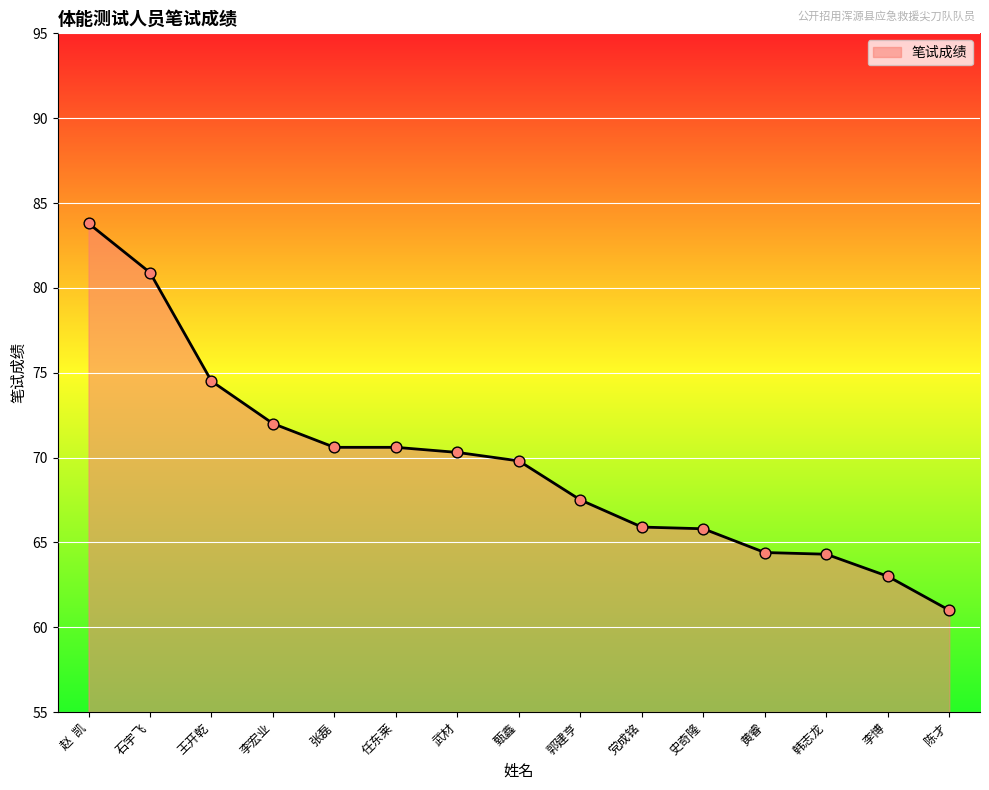

Between 张磊 and 史奇隆, which is larger?

张磊